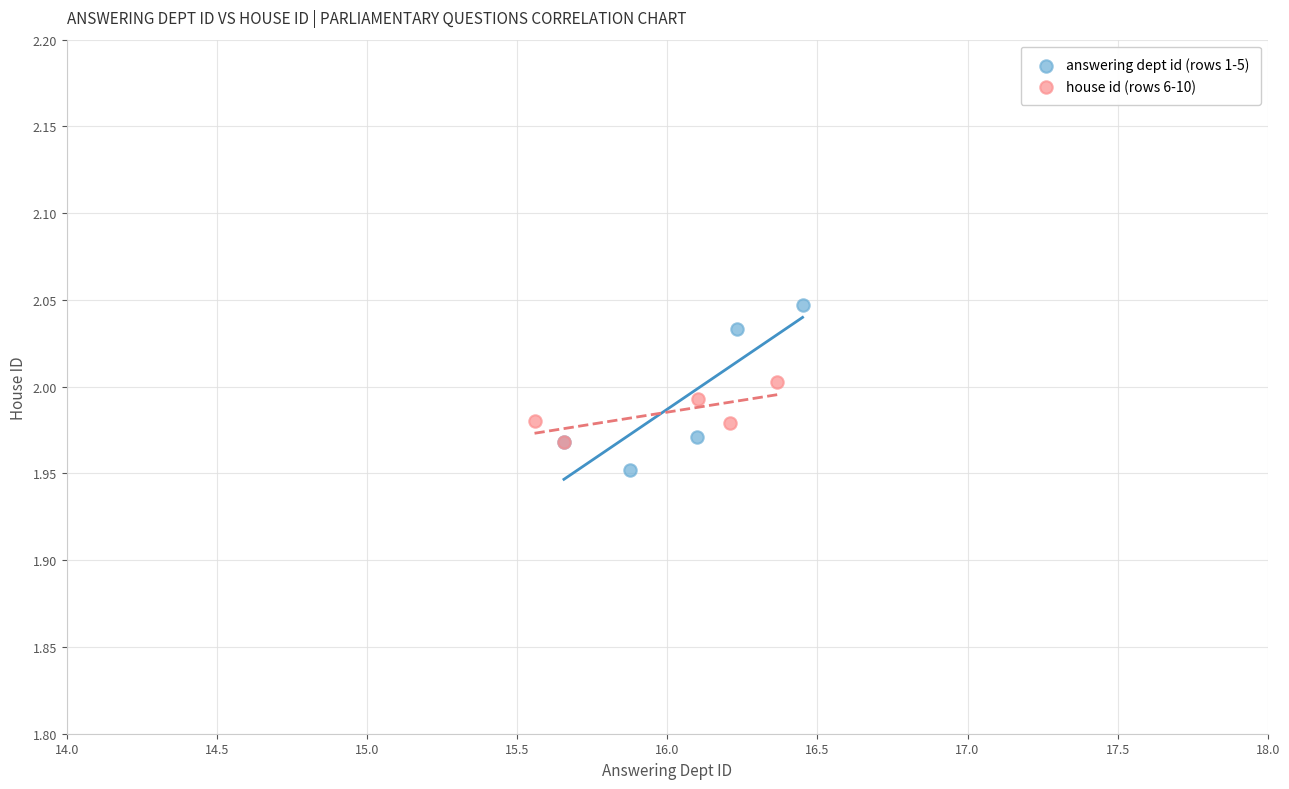

Which series has the widest spread of Y values?

answering dept id (rows 1-5)